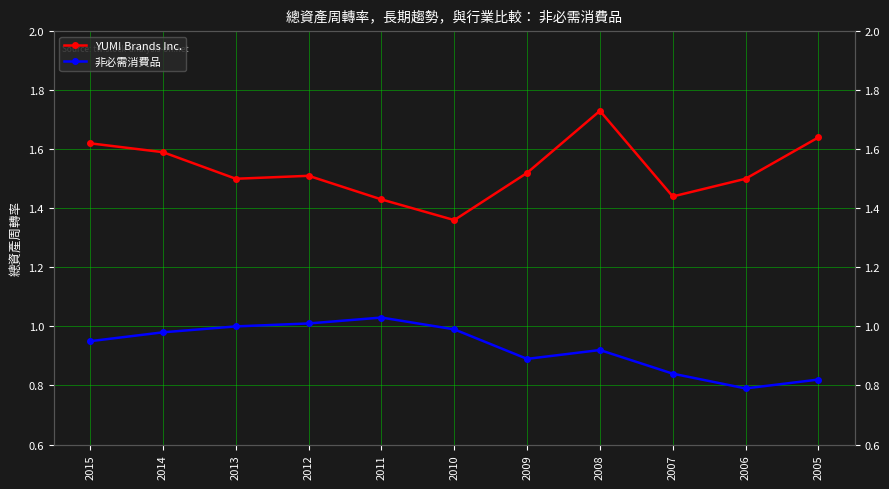

What is the value of the 非必需消費品 point at the 3rd from the left?

1.0